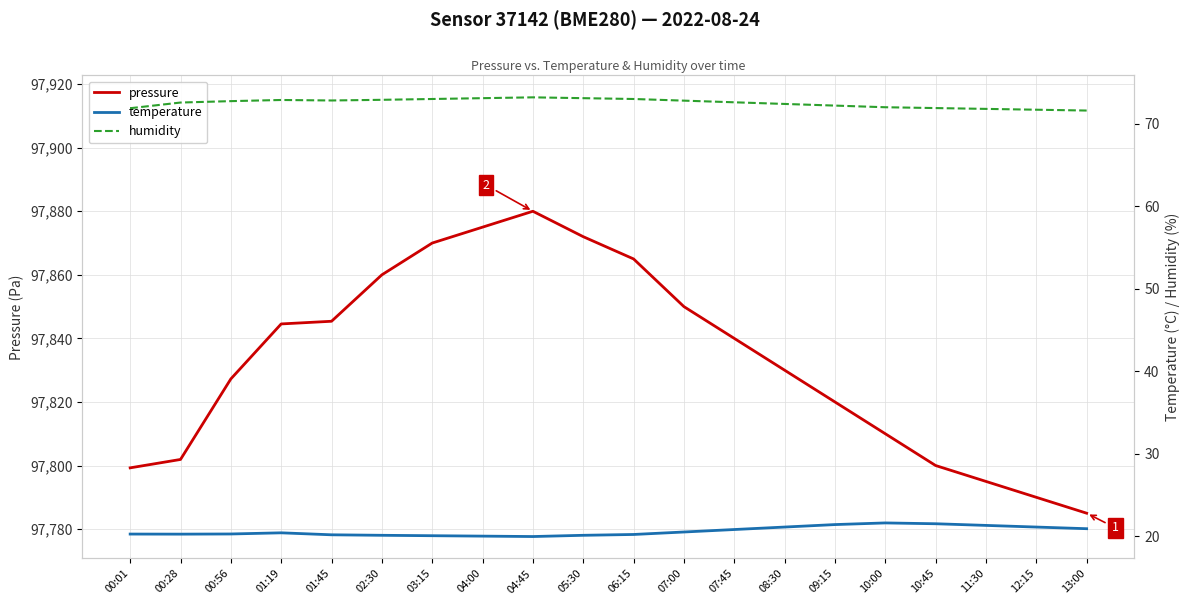

Does the chart display data point markers on the line(s)?

No